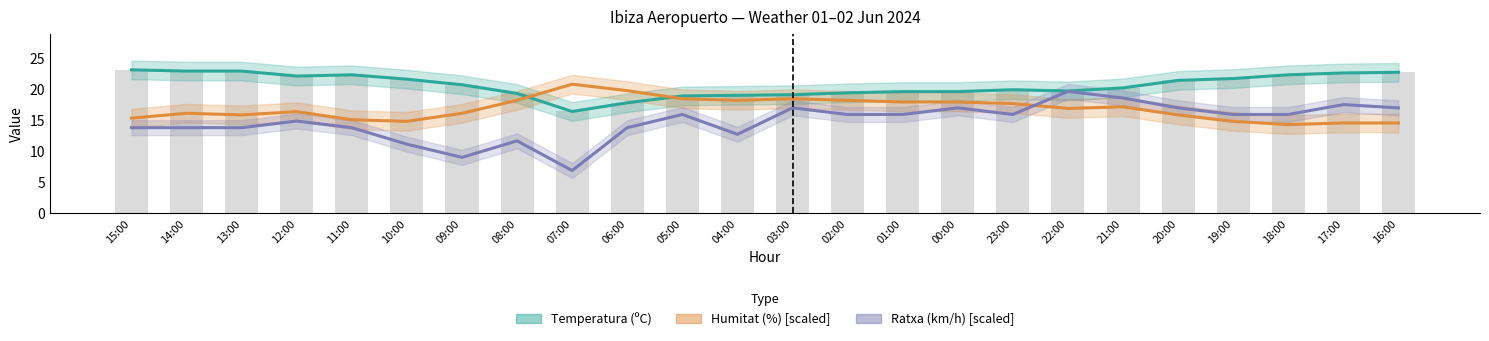

True or false: Humitat (%) [scaled] has a value of 24.9 at 11:00.

False